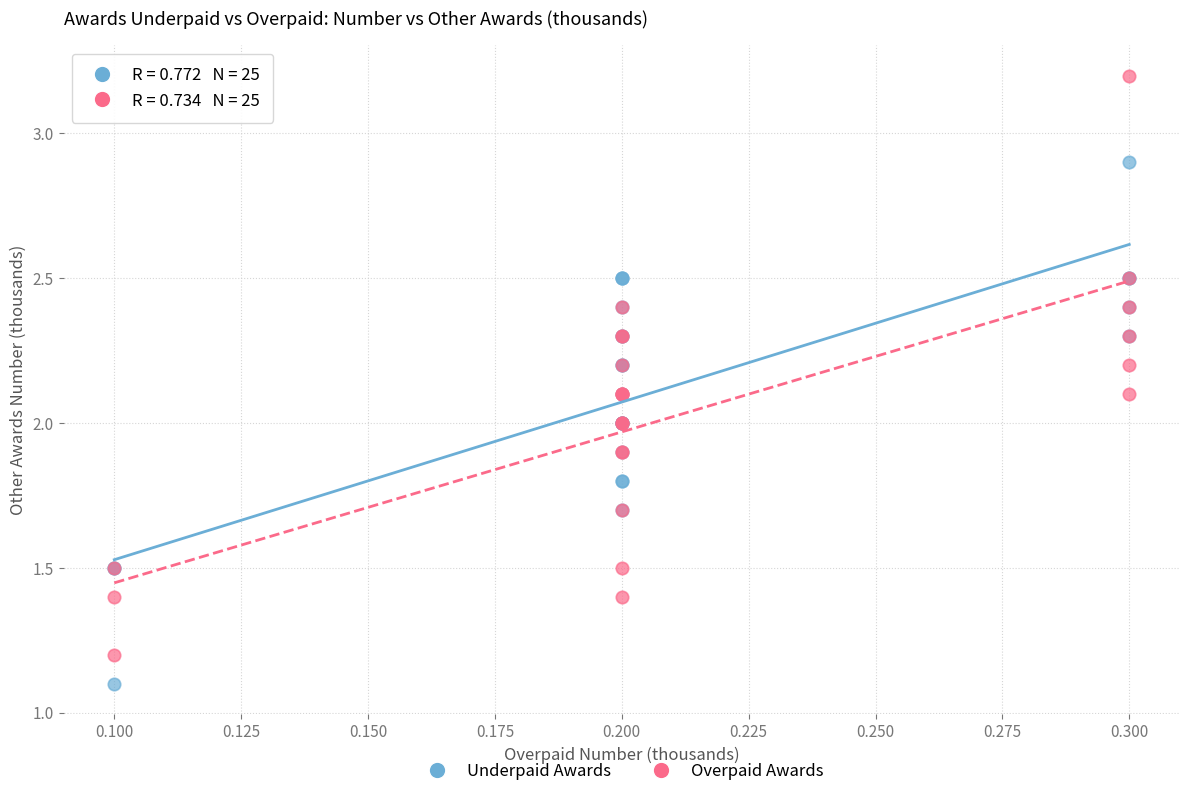

Which series reaches the maximum Y coordinate?

Overpaid Awards